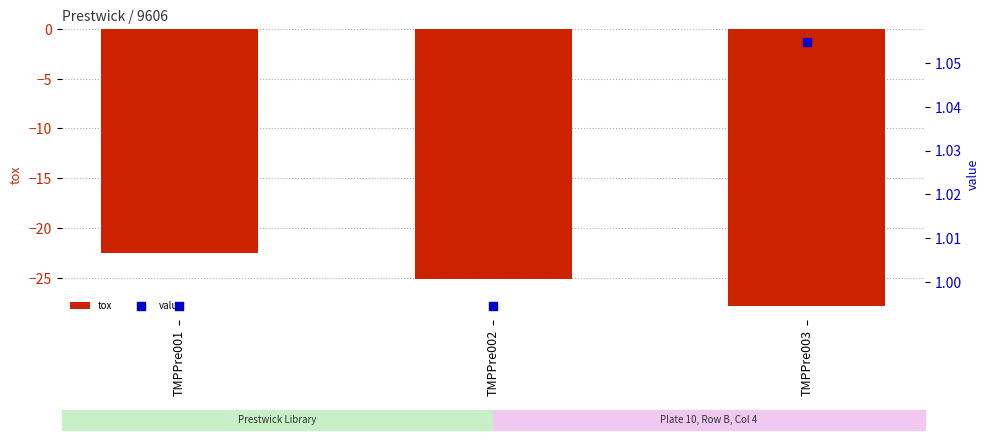

At which category is the sum across all series the highest?

TMPPre001